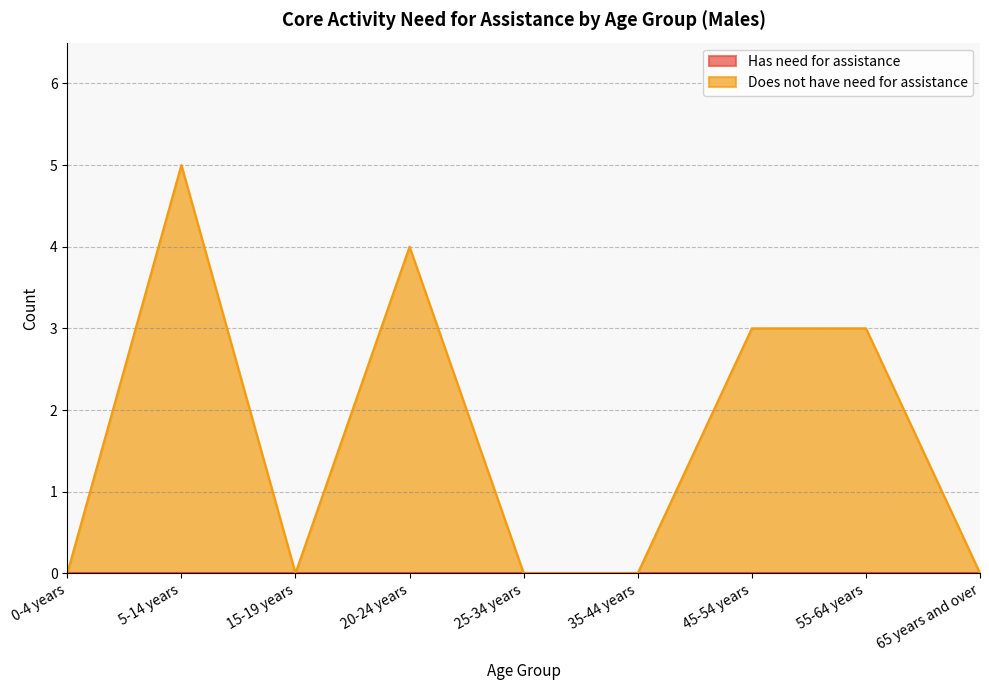

Where is the first local minimum?

15-19 years